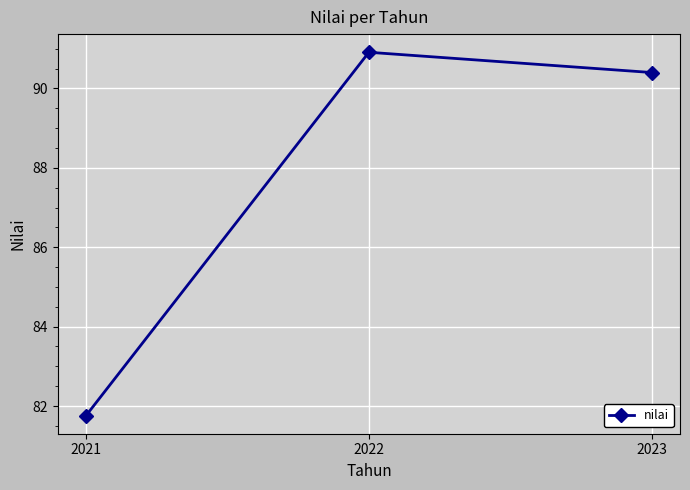

Which label corresponds to the largest value in the chart?

2022